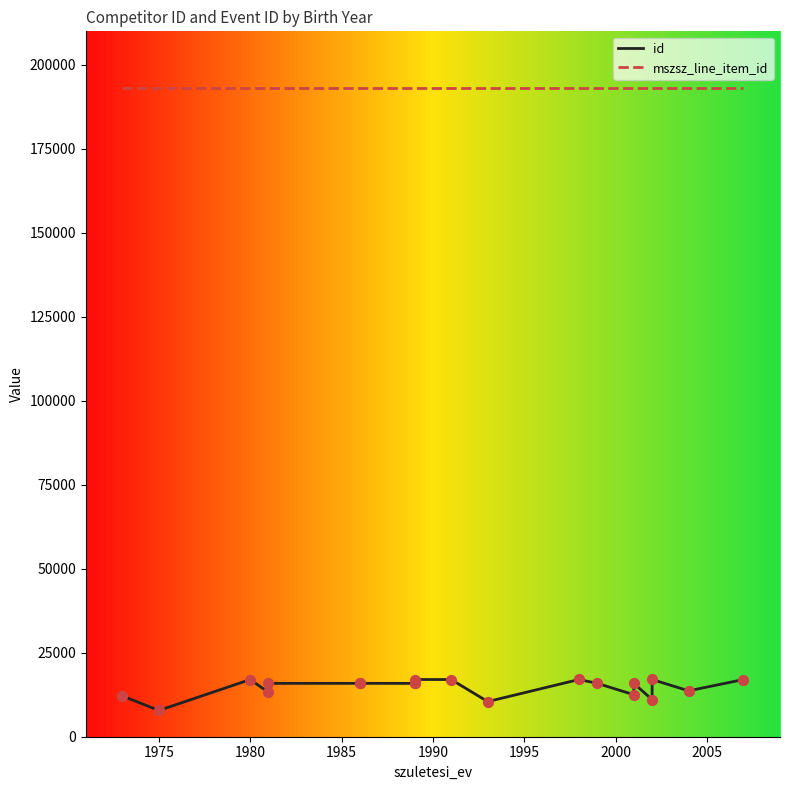

Which series has the largest total across all categories?

mszsz_line_item_id